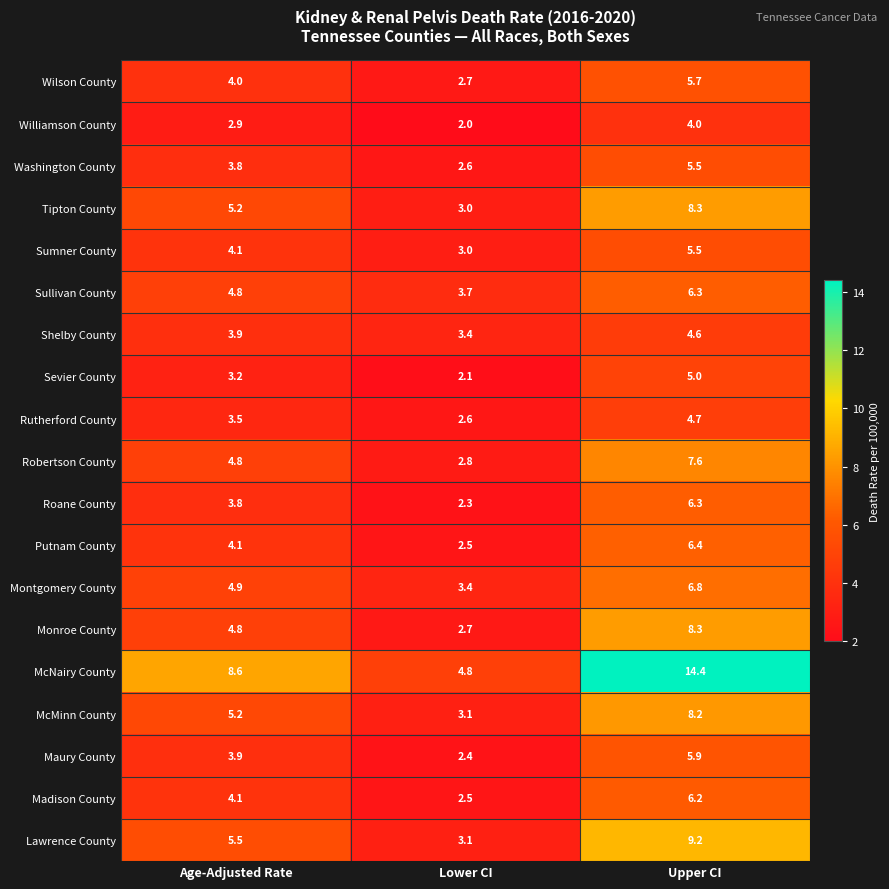

List the labels in order of Rutherford County value, smallest first.

Lower CI, Age-Adjusted Rate, Upper CI